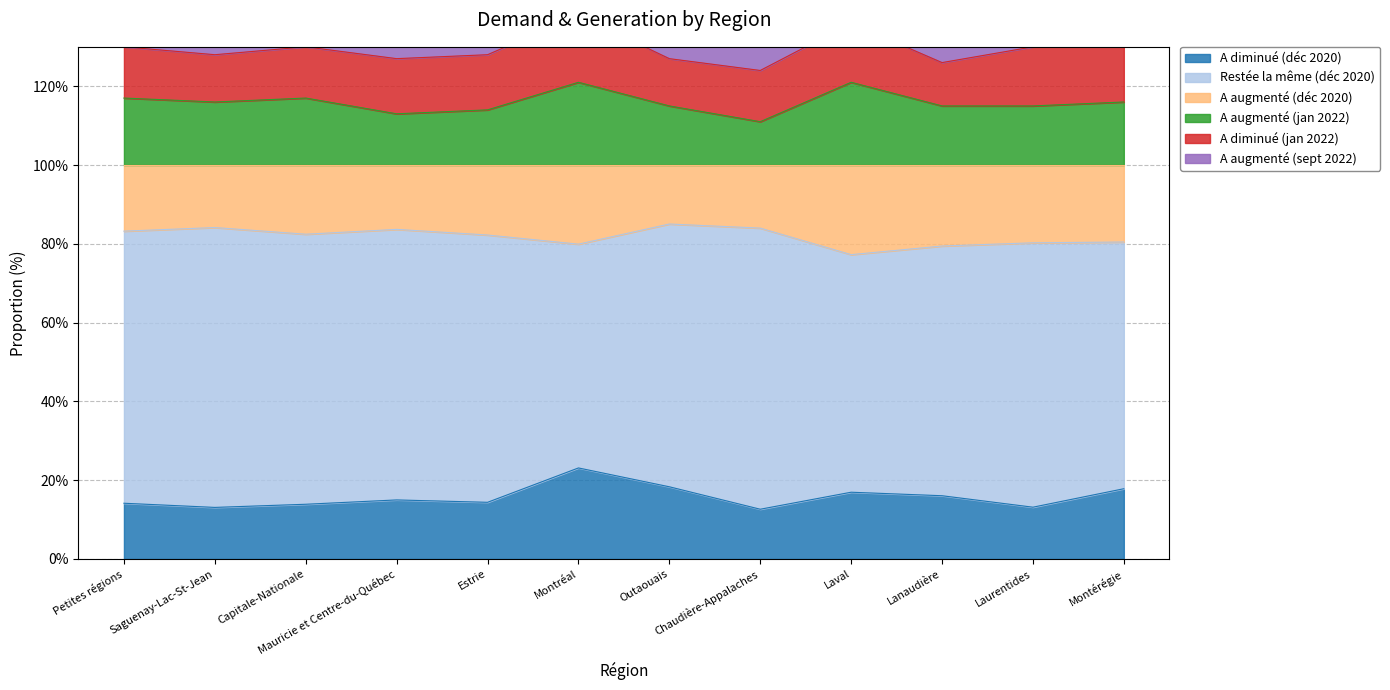

What is the value of the A augmenté (jan 2022) point at the 4th from the left?

113.0